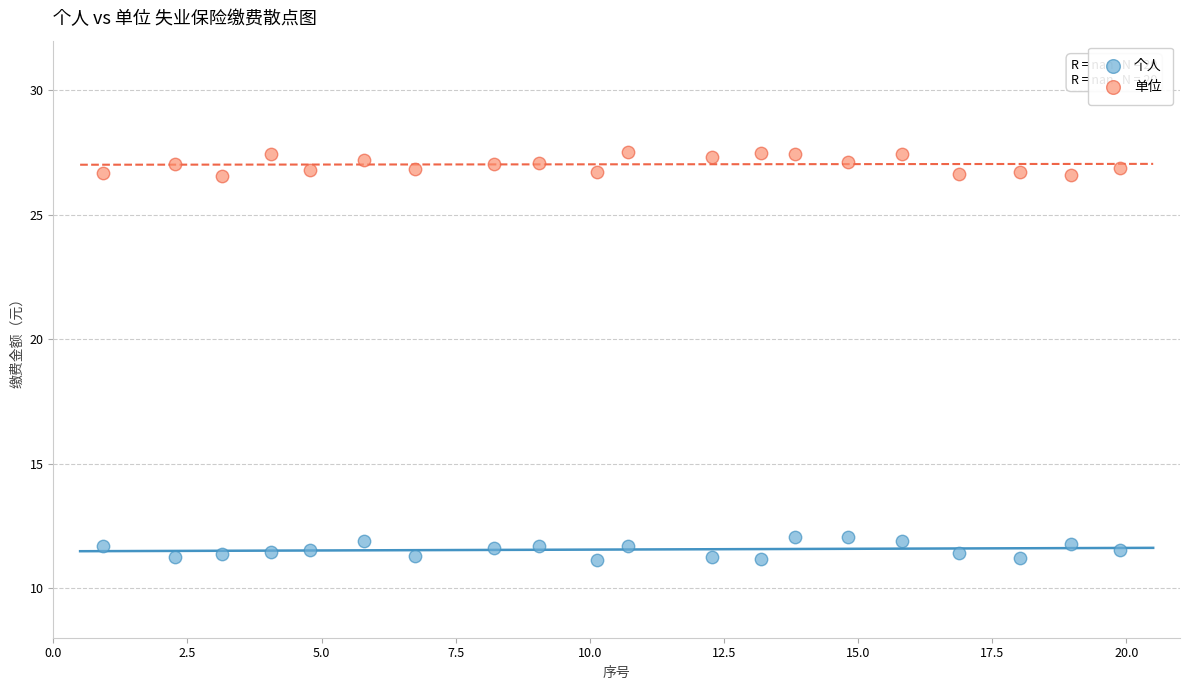

Across all data points, what is the range of Y values (max minus min)?

16.4